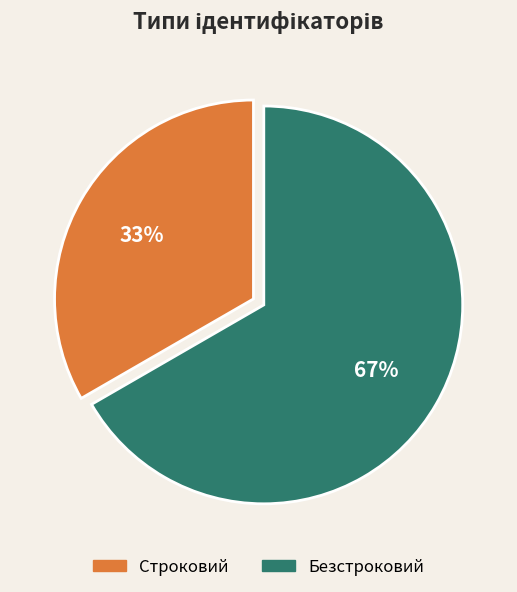

The Безстроковий slice represents 67% of the pie. True or false?

True